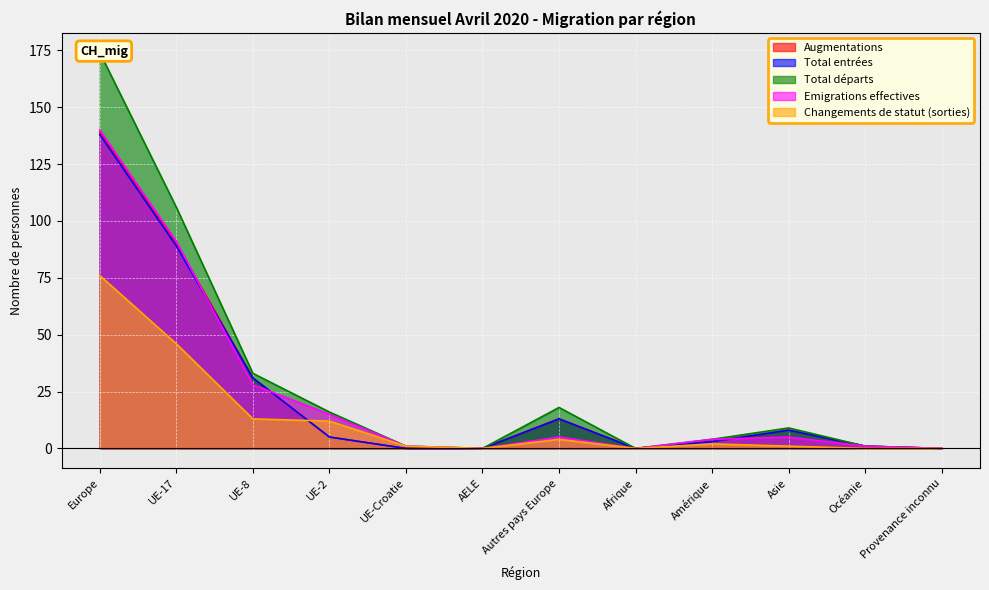

What is the label of the 6th point from the left?

AELE